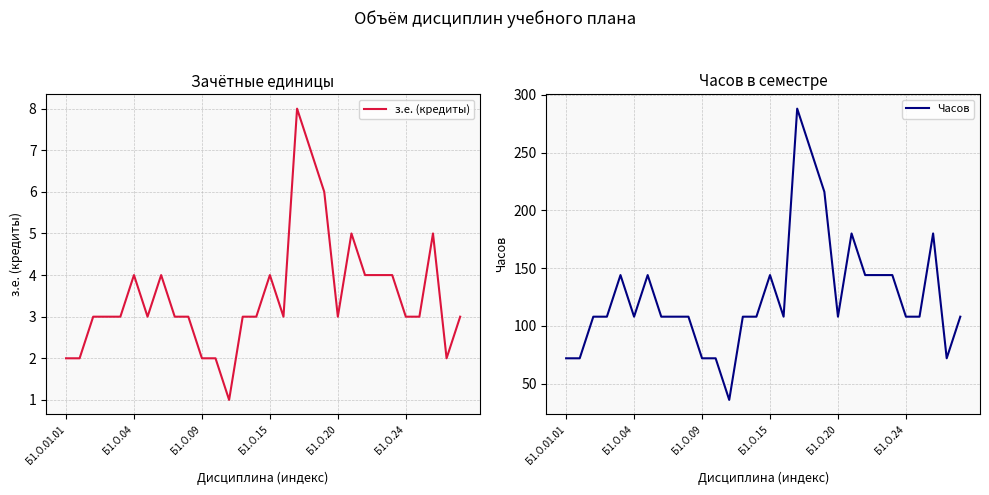

At which label does Часов reach its peak?

17